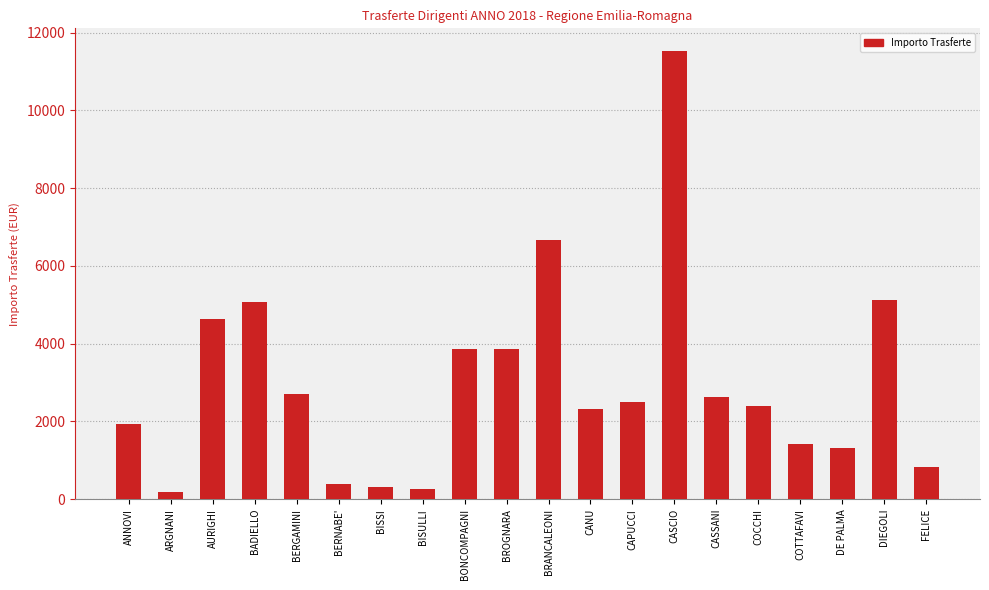

Is it true that the value at ARGNANI is 186.2?

True